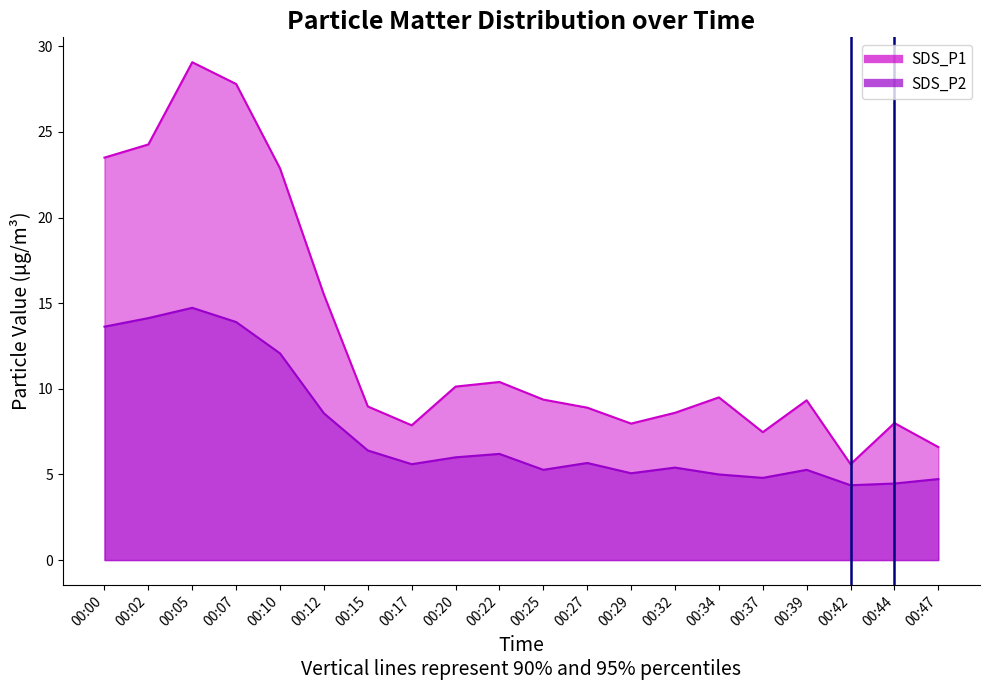

The value of SDS_P2 at 00:12 is 8.6. True or false?

True